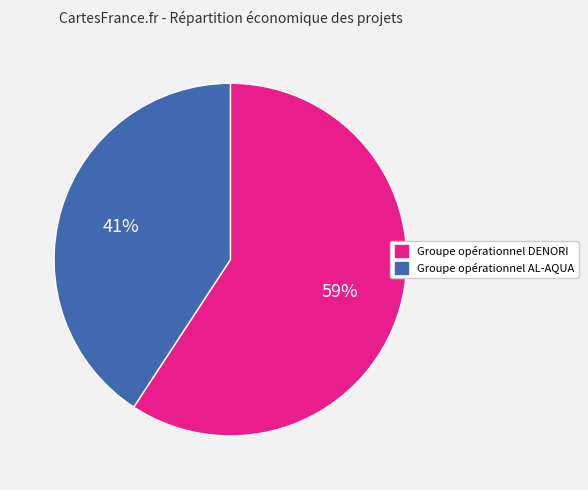

To the nearest percent, what is the average slice percentage?

50%